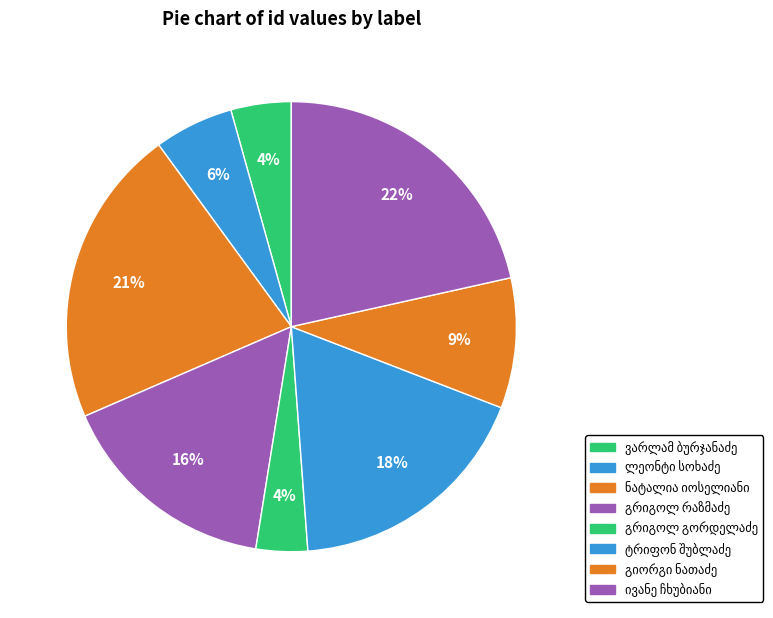

The გრიგოლ გორდელაძე slice represents 1% of the pie. True or false?

False